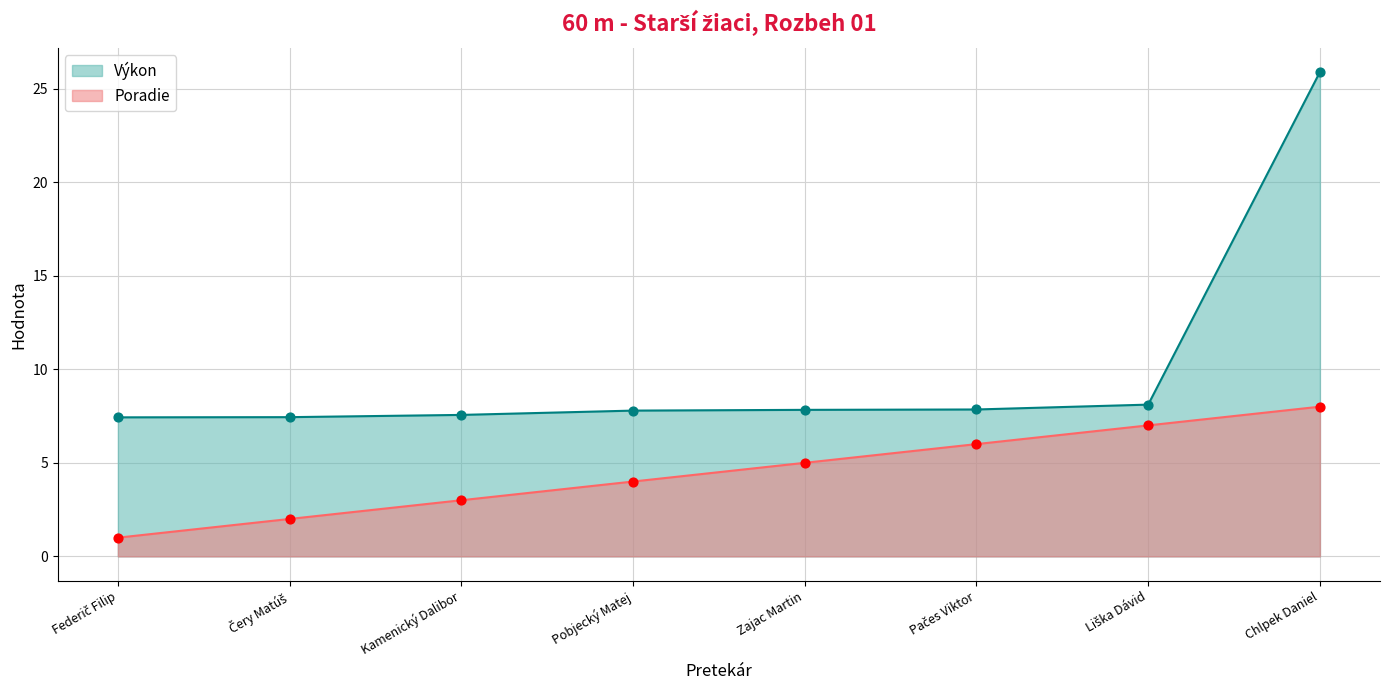

Which series has the largest total across all categories?

Výkon